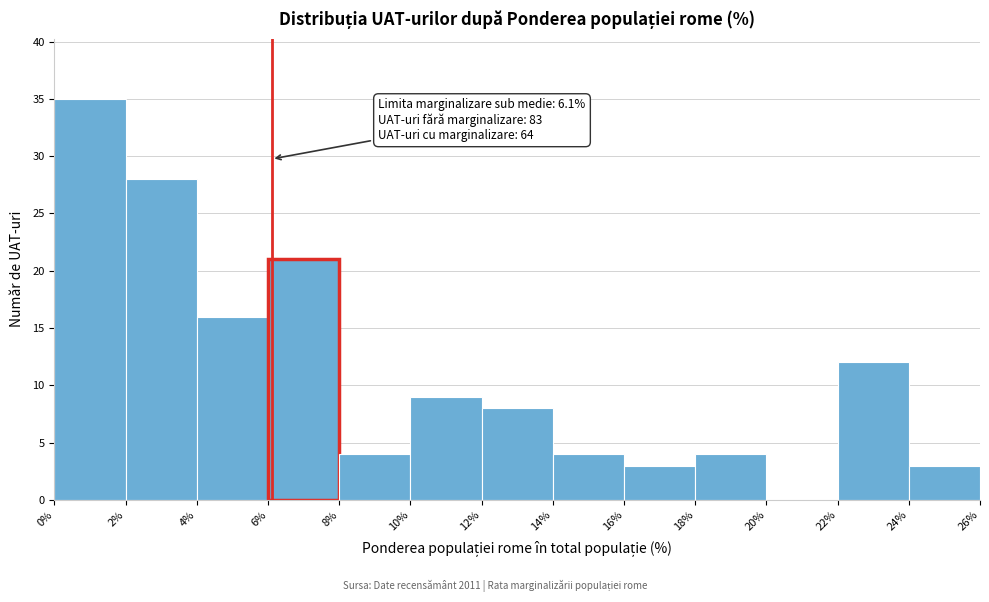

Which range on the x-axis has the tallest bar?

0% to 2%